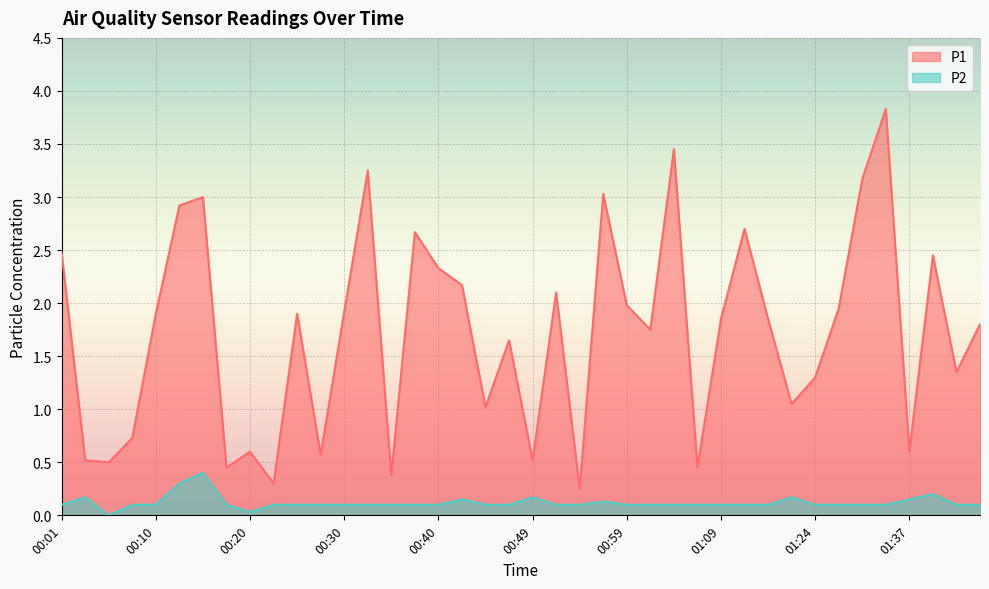

True or false: P2 and P1 intersect in this chart.

False